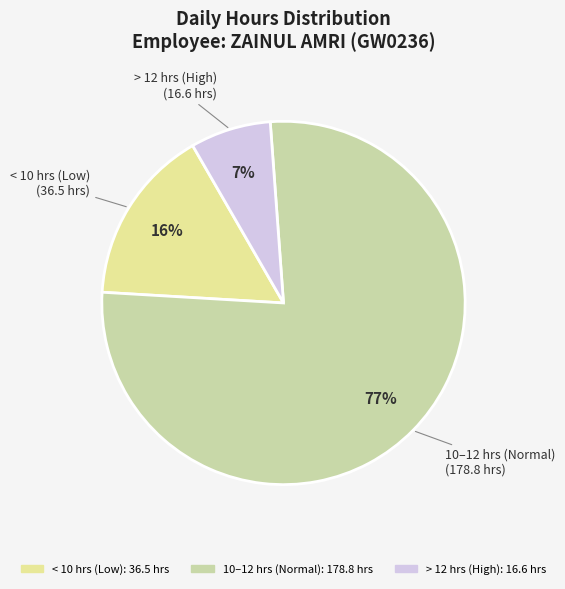

To the nearest percent, what is the difference between the largest and smallest slice percentages?

70%